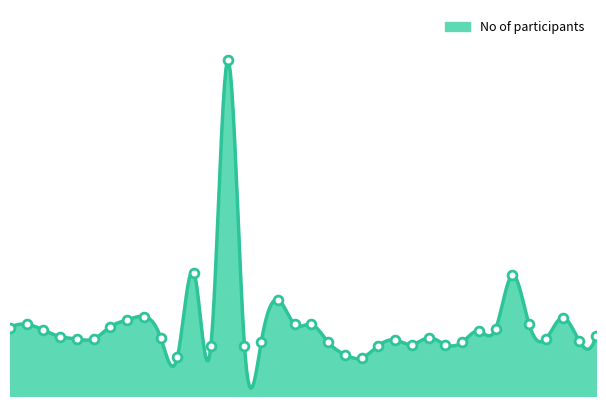

What is the change in value from 29 to 36?

-4